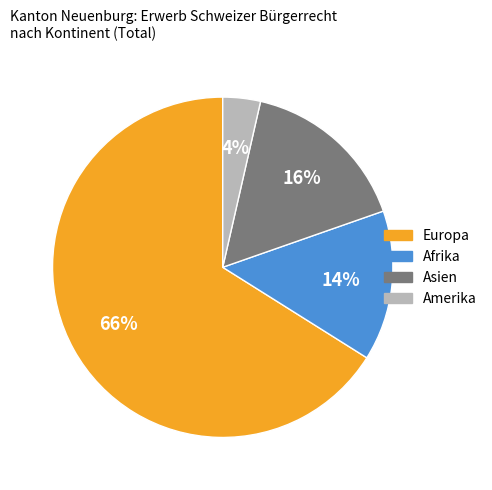

To the nearest percent, what percentage of the pie is Afrika?

14%